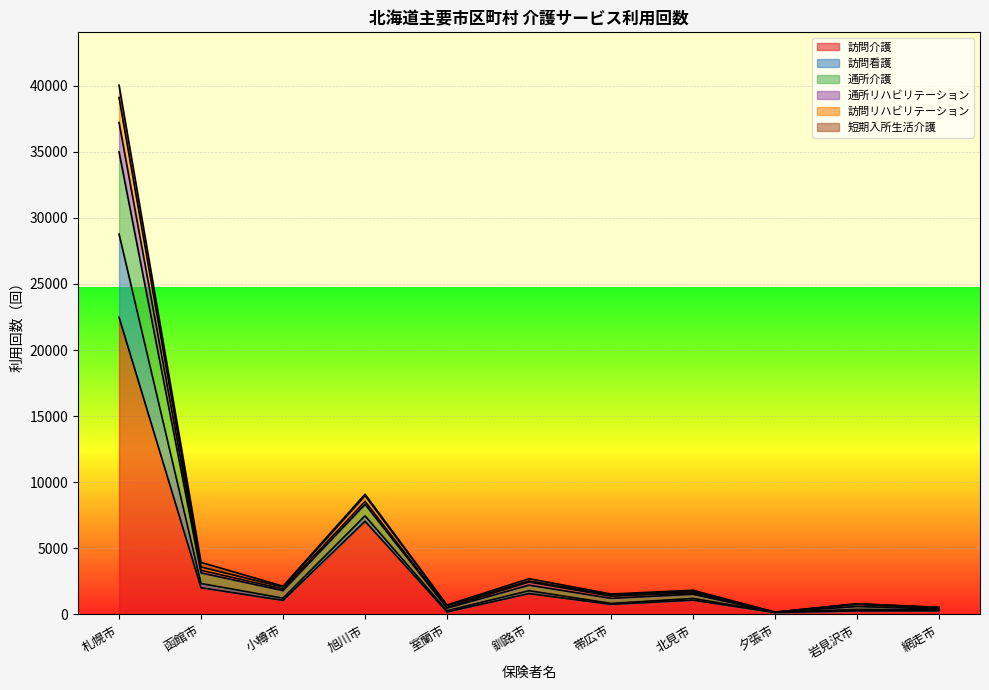

How many lines are shown in the chart?

6